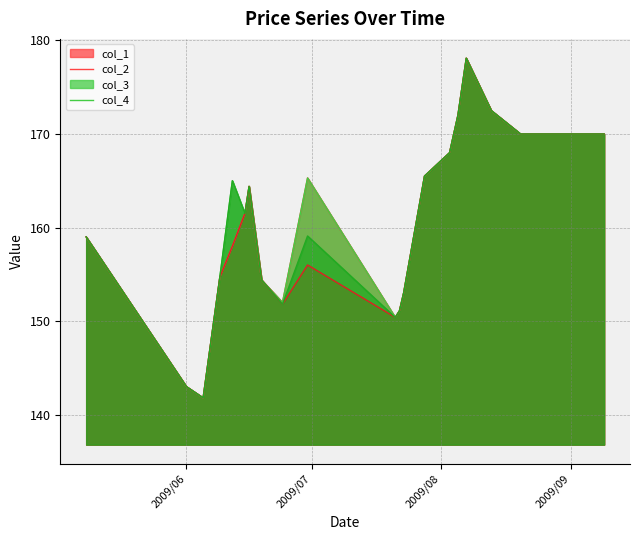

What is the greatest value displayed?

178.1